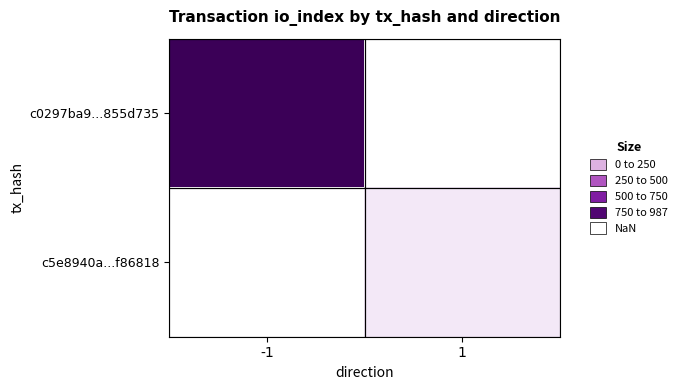

At how many categories does at least one series exceed 913?

1